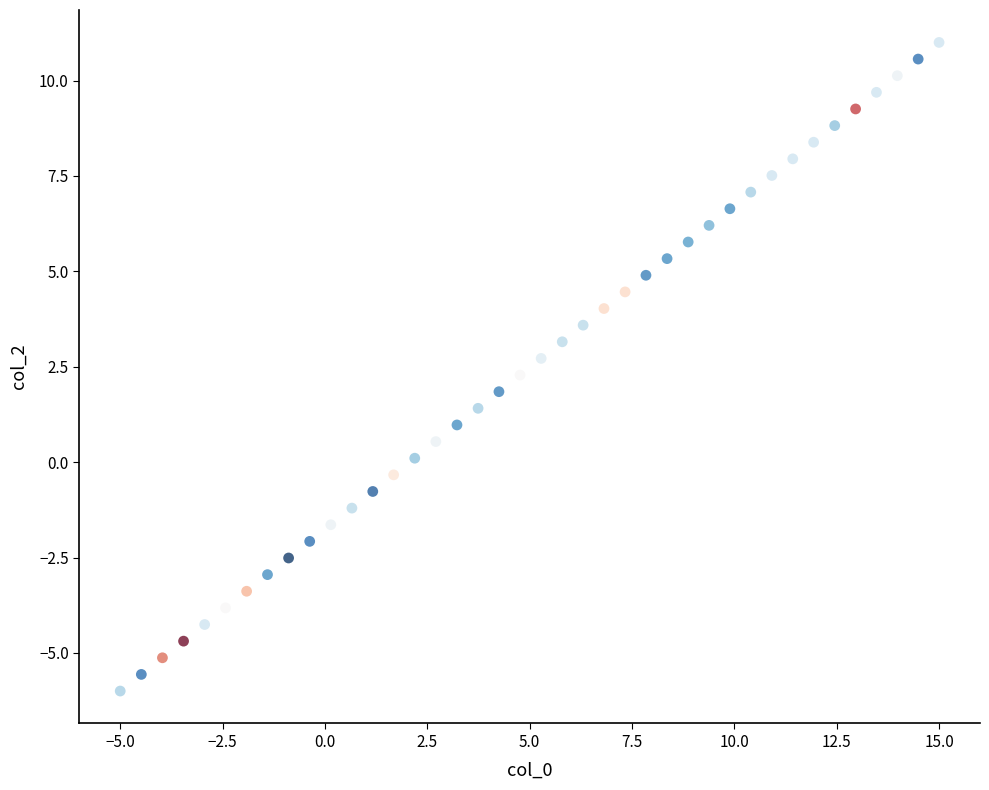

What is the range of Y values (max minus min)?

17.0